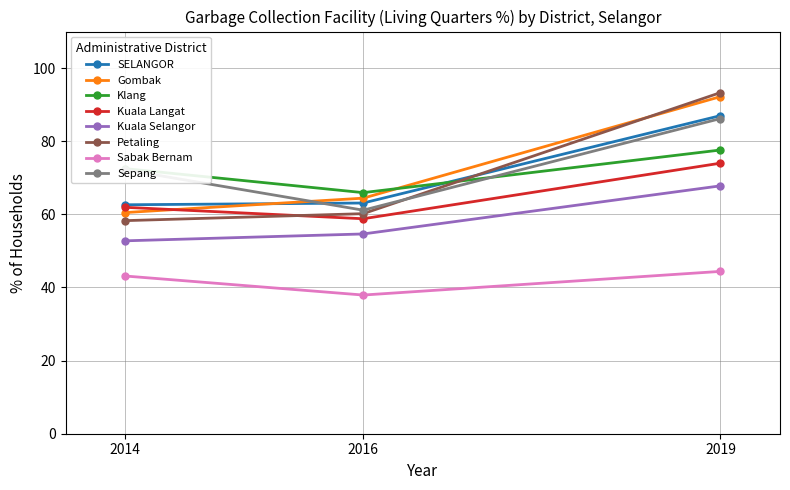

The value of SELANGOR at 2014 is 34.2. True or false?

False